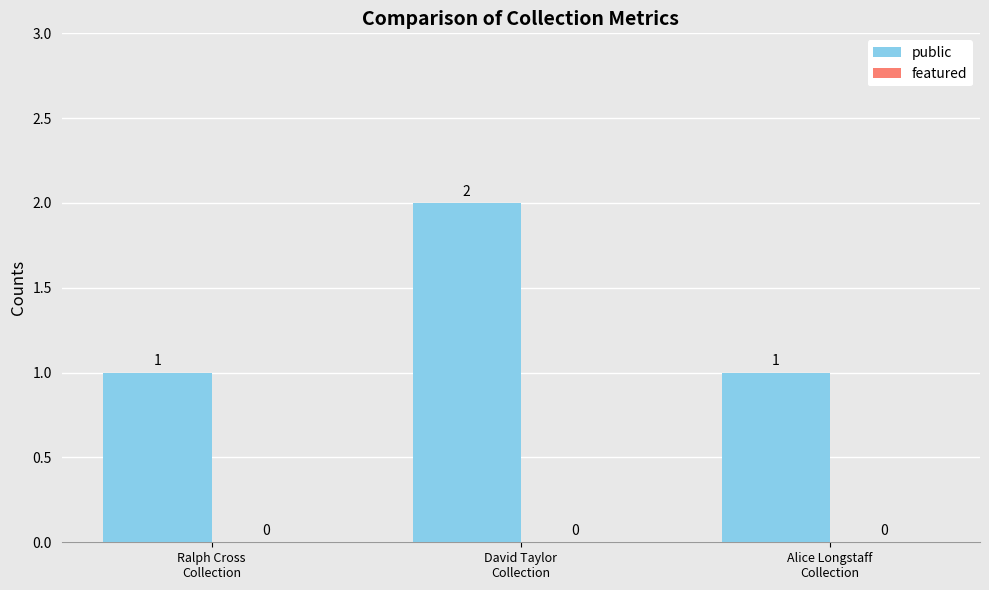

What is the value of the 3rd bar from the left?

1